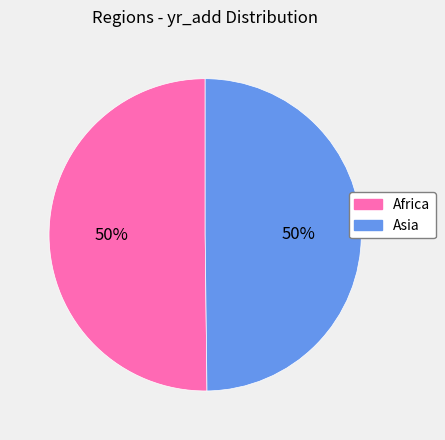

What is the ratio of the value at Africa to the value at Asia?

1.0